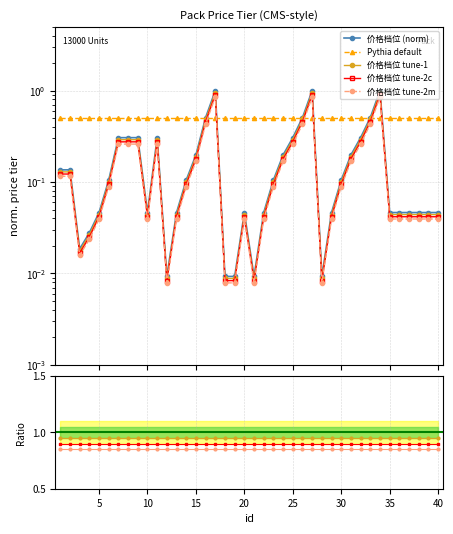

At which category does the data reach its first local valley?

3